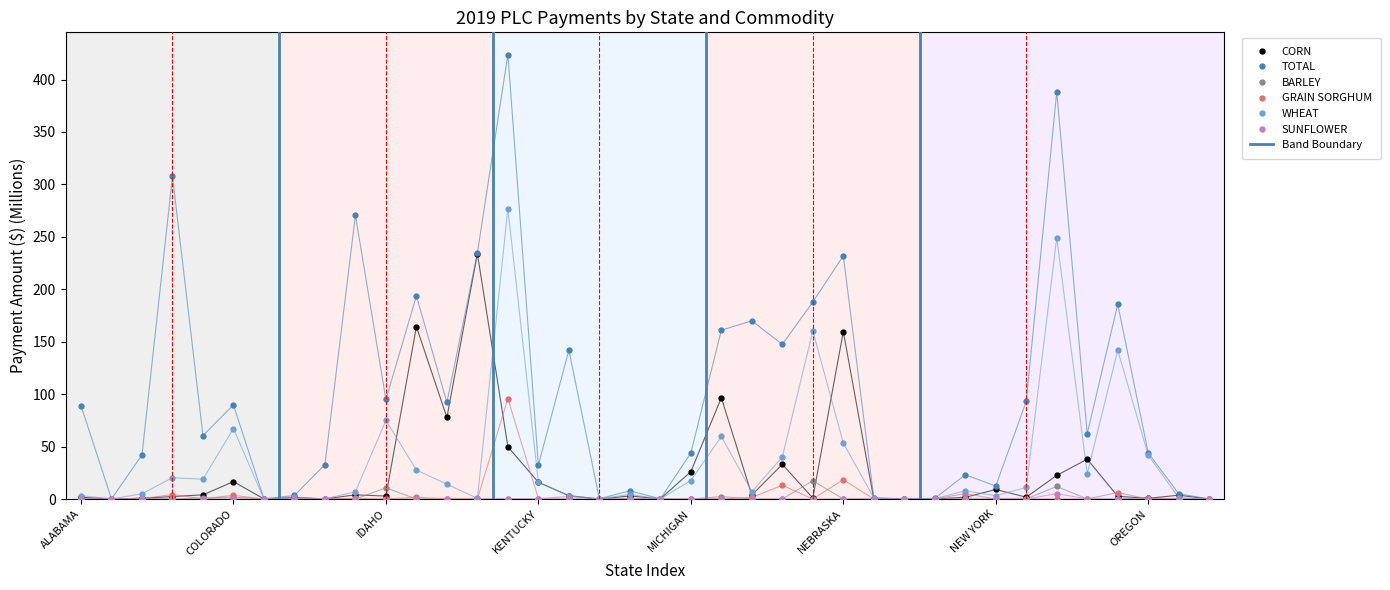

Does the chart display data point markers on the line(s)?

Yes